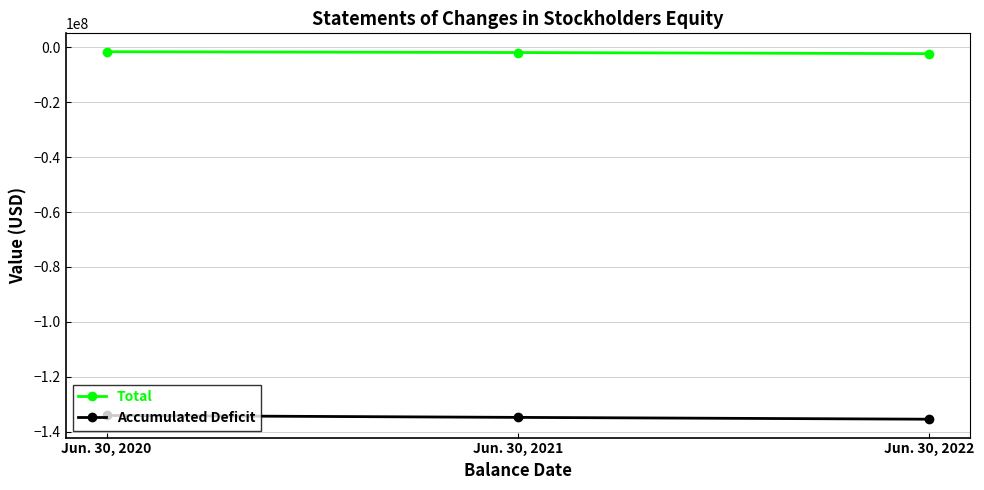

What is the average value of the Accumulated Deficit series?

-134803471